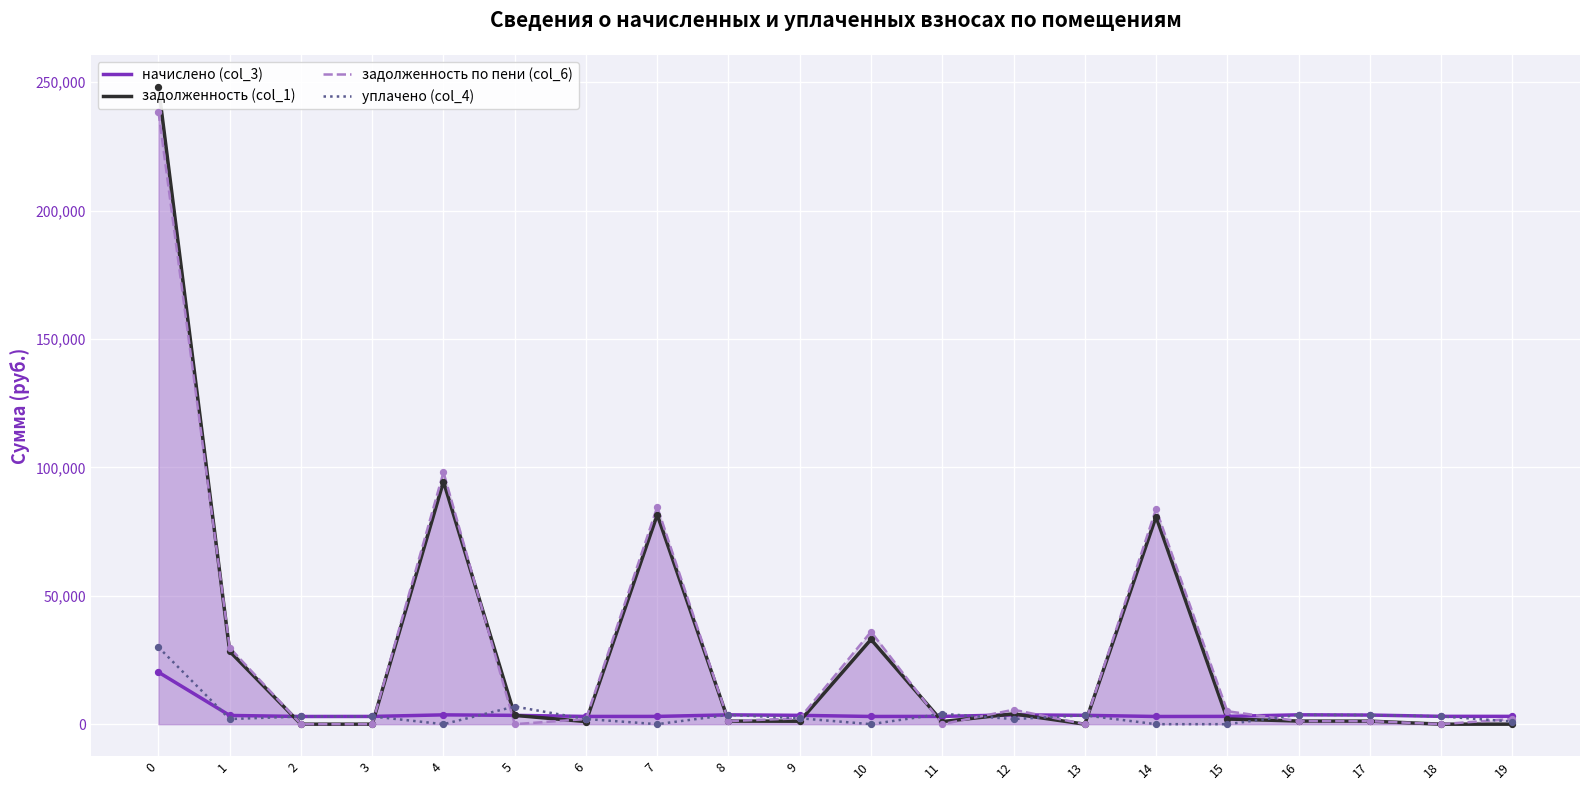

Is the value of уплачено (col_4) at 5 greater than the value of задолженность по пени (col_6) at 4?

No